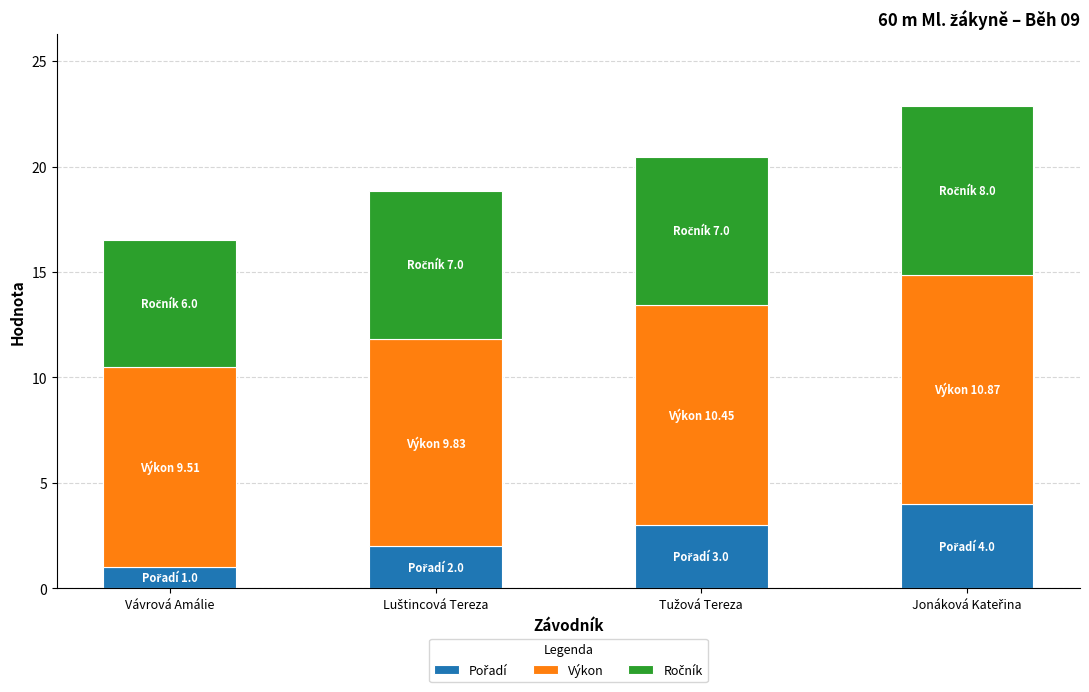

Does the chart contain any negative values?

No